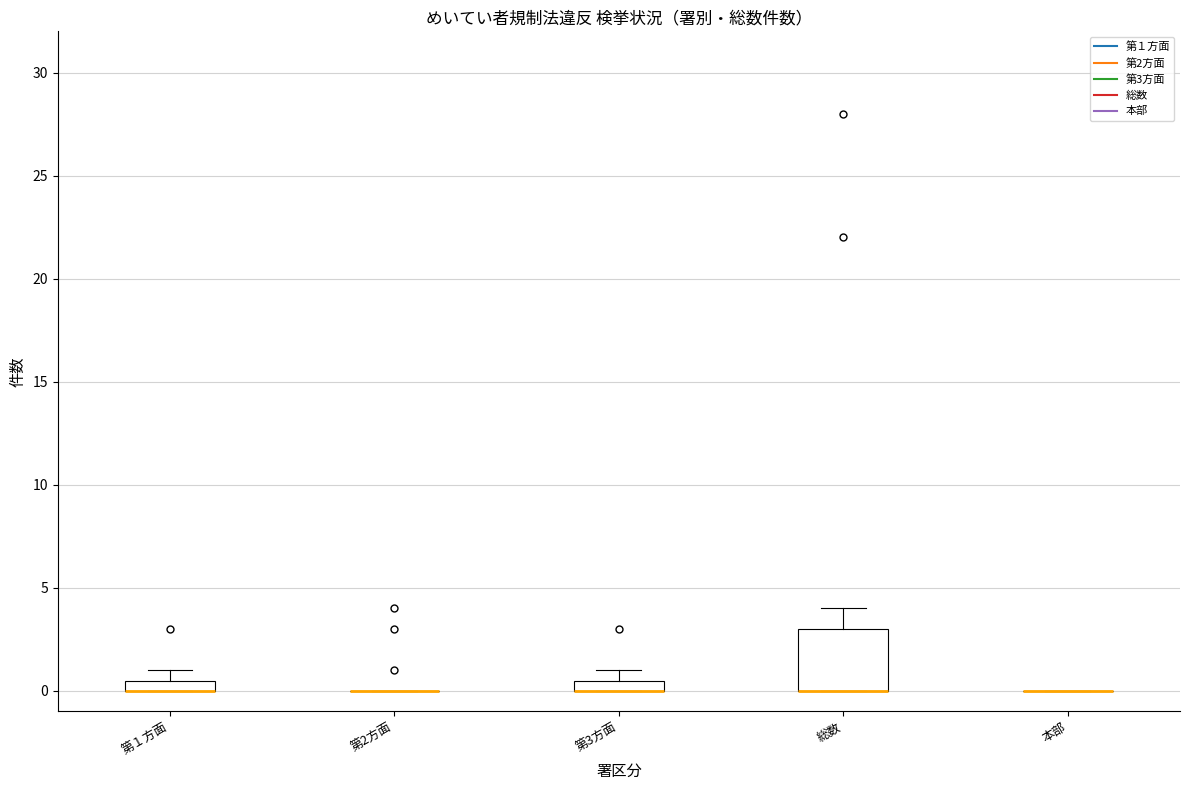

Which box is the tallest, from its lower edge to its upper edge?

総数